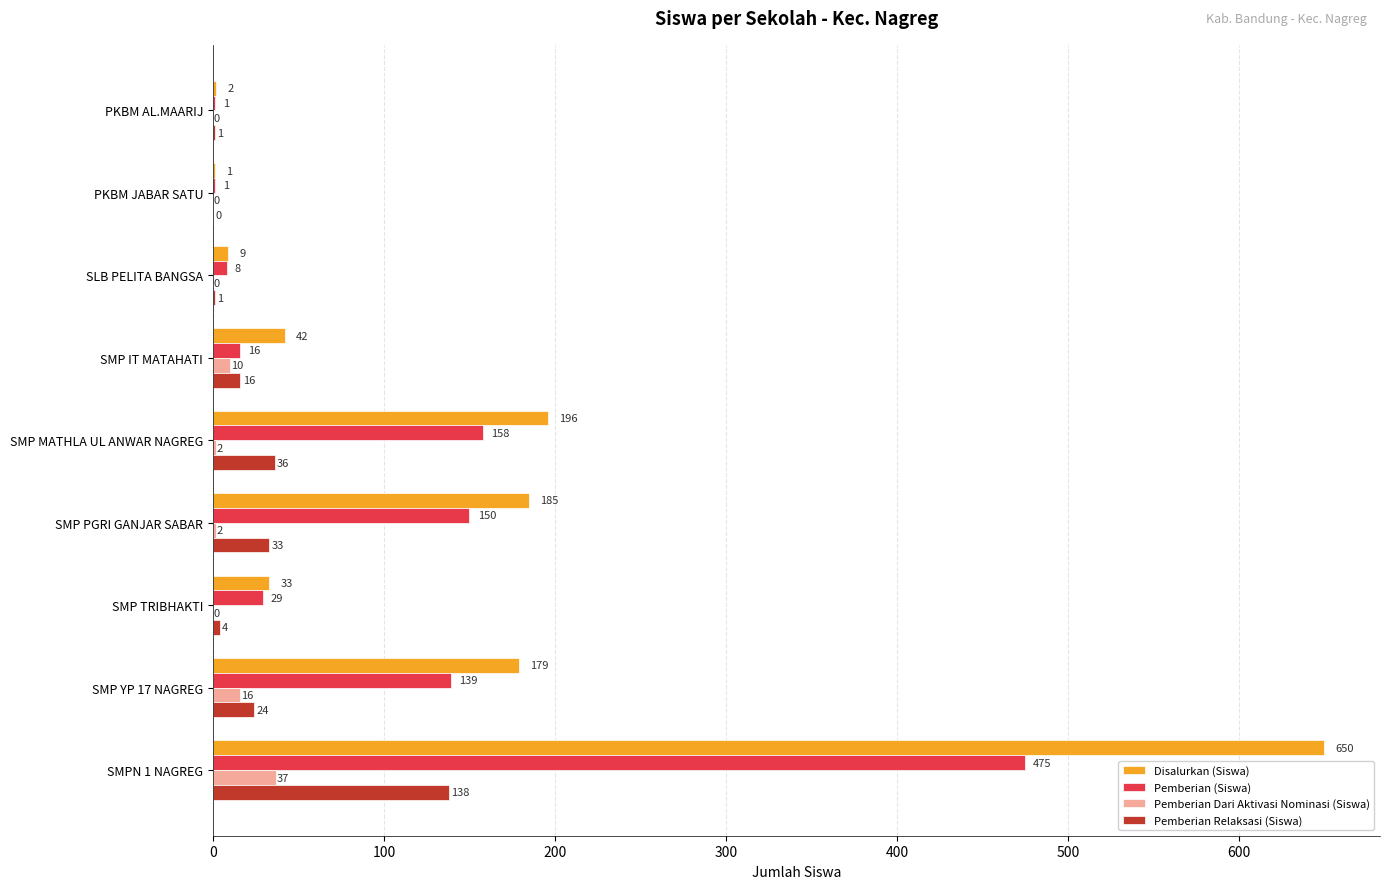

Where is Pemberian Relaksasi (Siswa) nearest to the value 69?

SMP MATHLA UL ANWAR NAGREG